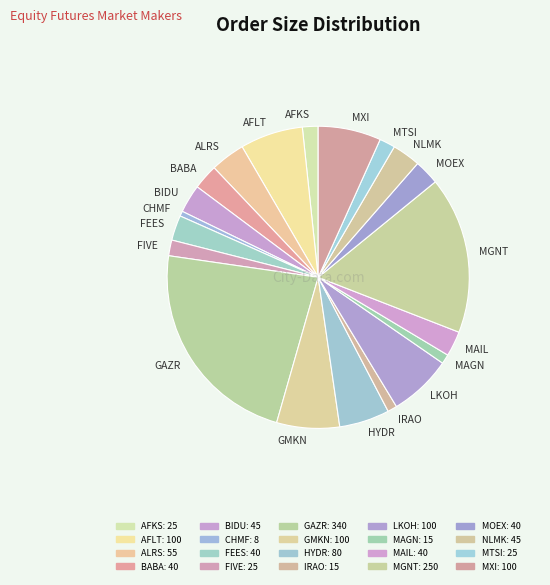

Is MAIL the majority of the pie?

No